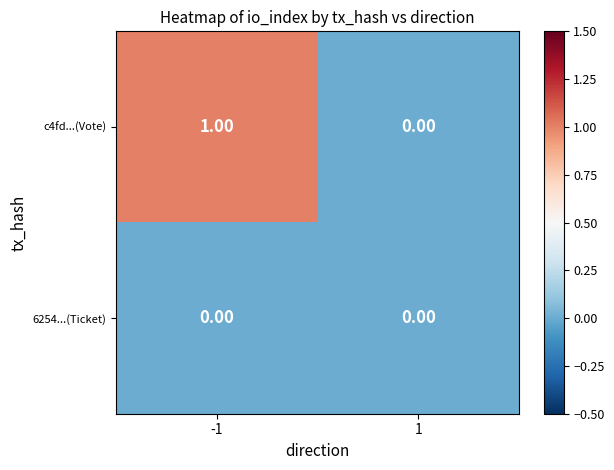

Rank the series by their average value, from lowest to highest.

6254...(Ticket), c4fd...(Vote)